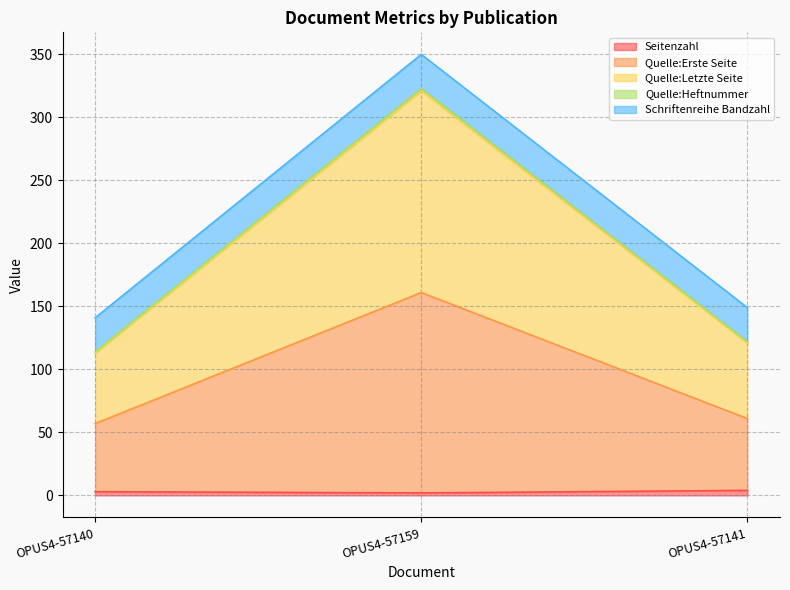

Which series has the widest spread of values?

Quelle:Erste Seite